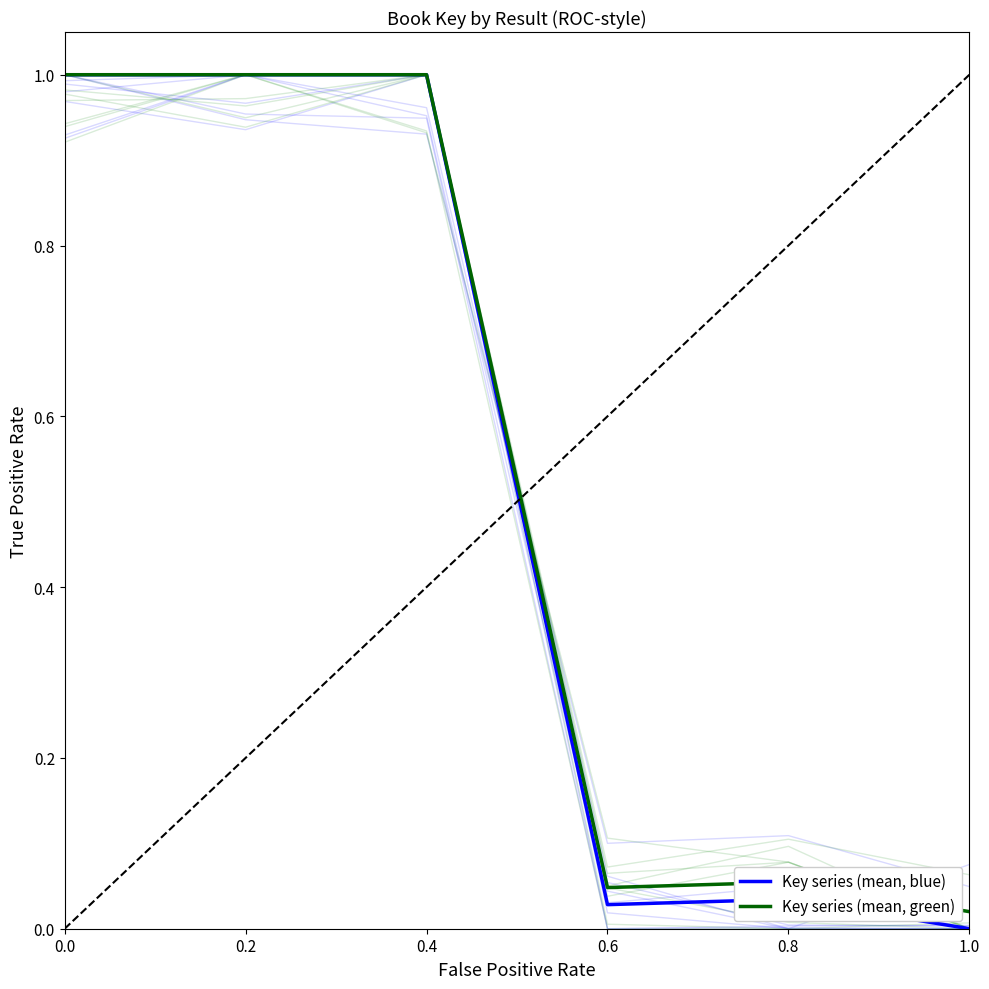

At which category is the sum across all series the highest?

0.2